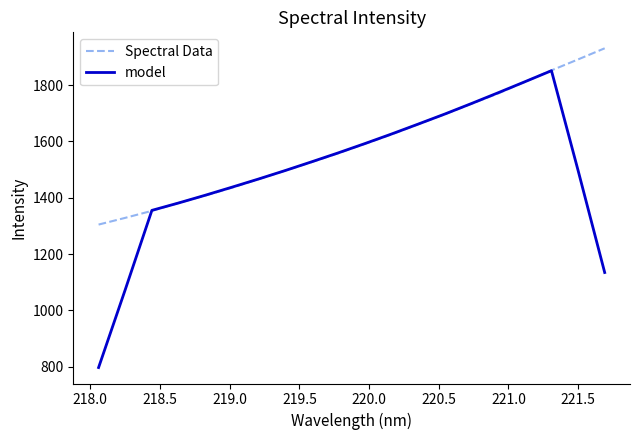

Which series has the largest total across all categories?

Spectral Data